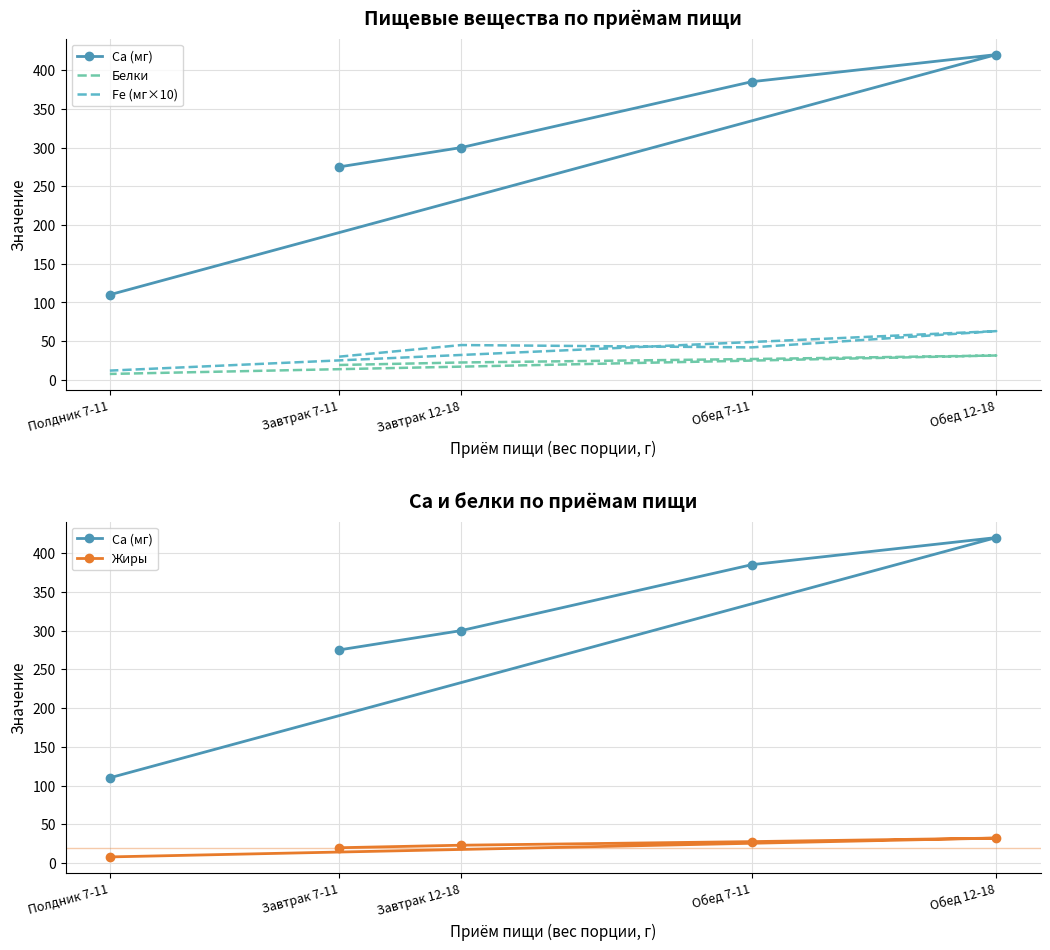

What is the lowest value of the Белки series?

7.7